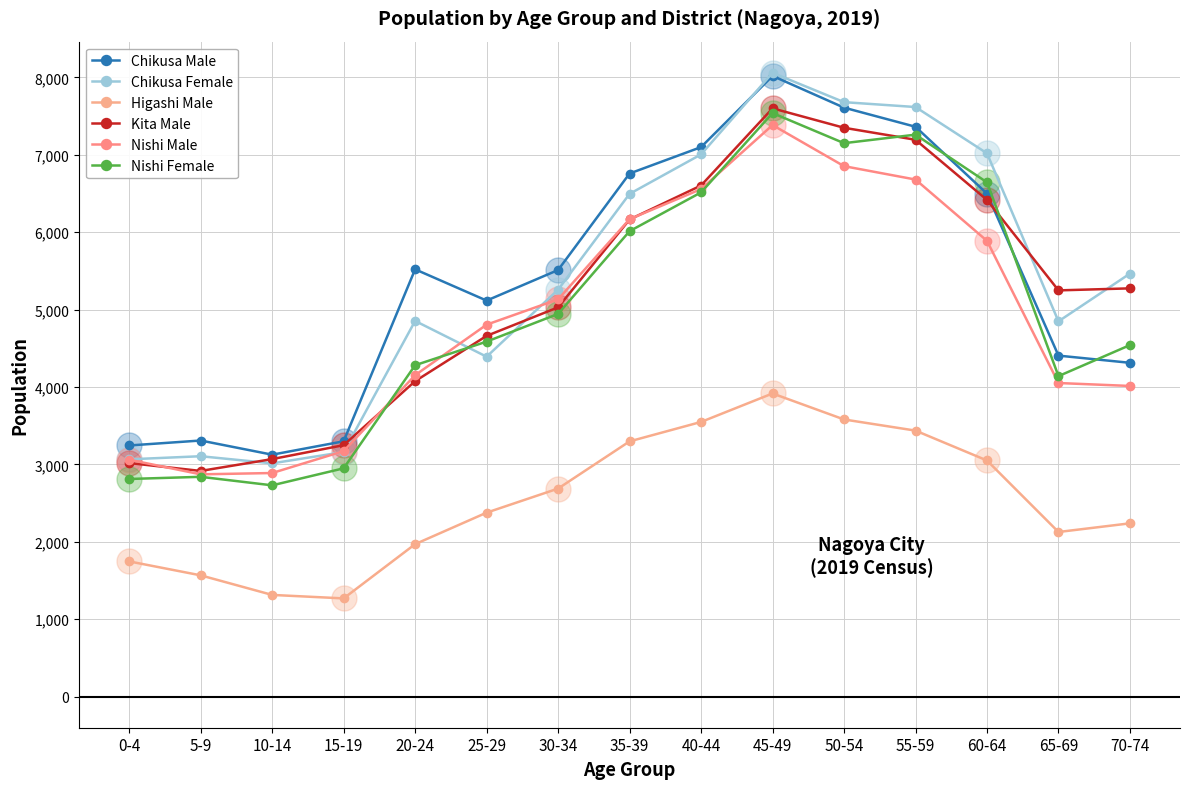

What is the sum of all Nishi Male values?

73673